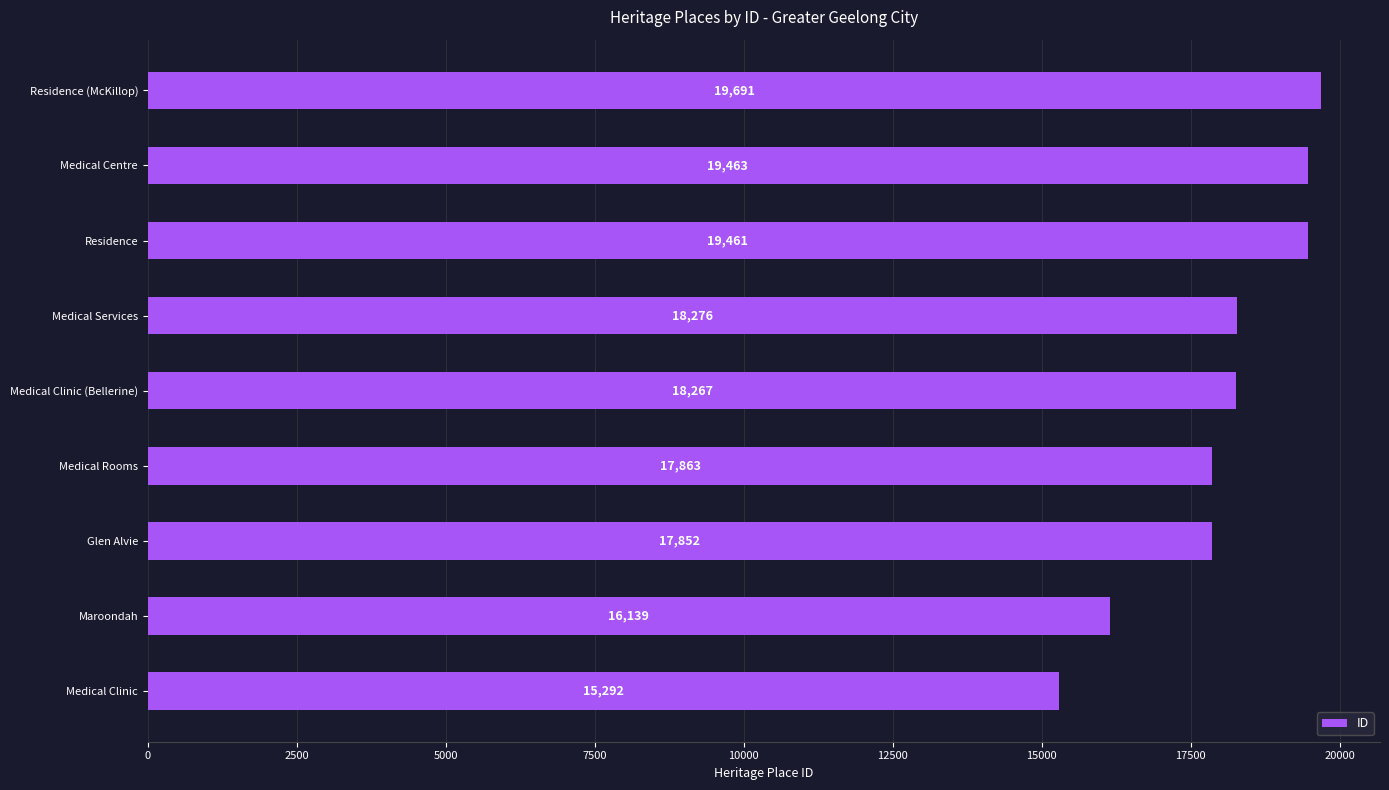

True or false: the data shows 11057 at Residence.

False